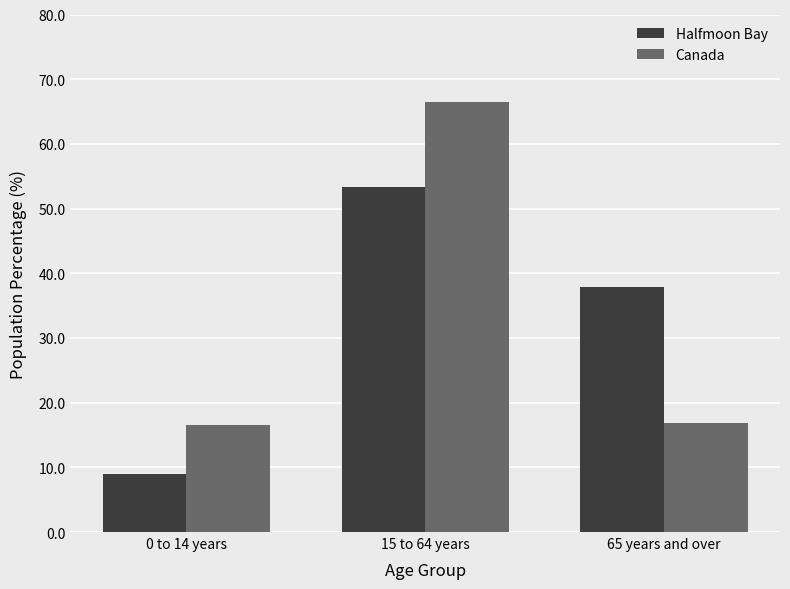

List the labels in order of Halfmoon Bay value, smallest first.

0 to 14 years, 65 years and over, 15 to 64 years